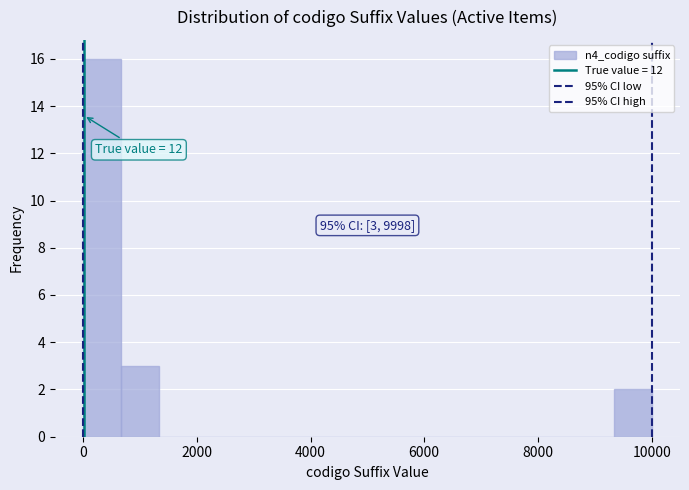

Around what value on the x-axis is the tallest bar? Give the approximate position of its centre, as read against the axis.

400